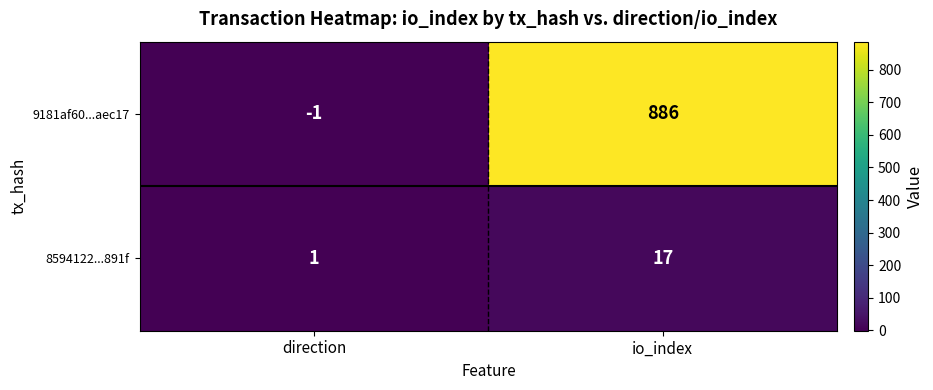

Which label corresponds to the smallest value in the chart?

direction